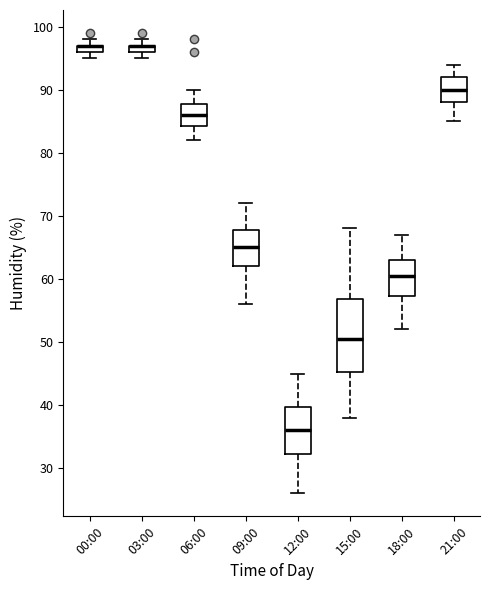

Where is the lower edge of the box for 06:00 on the y-axis? The values are not printed on the chart, so give them approximately, as read against the axis.

84